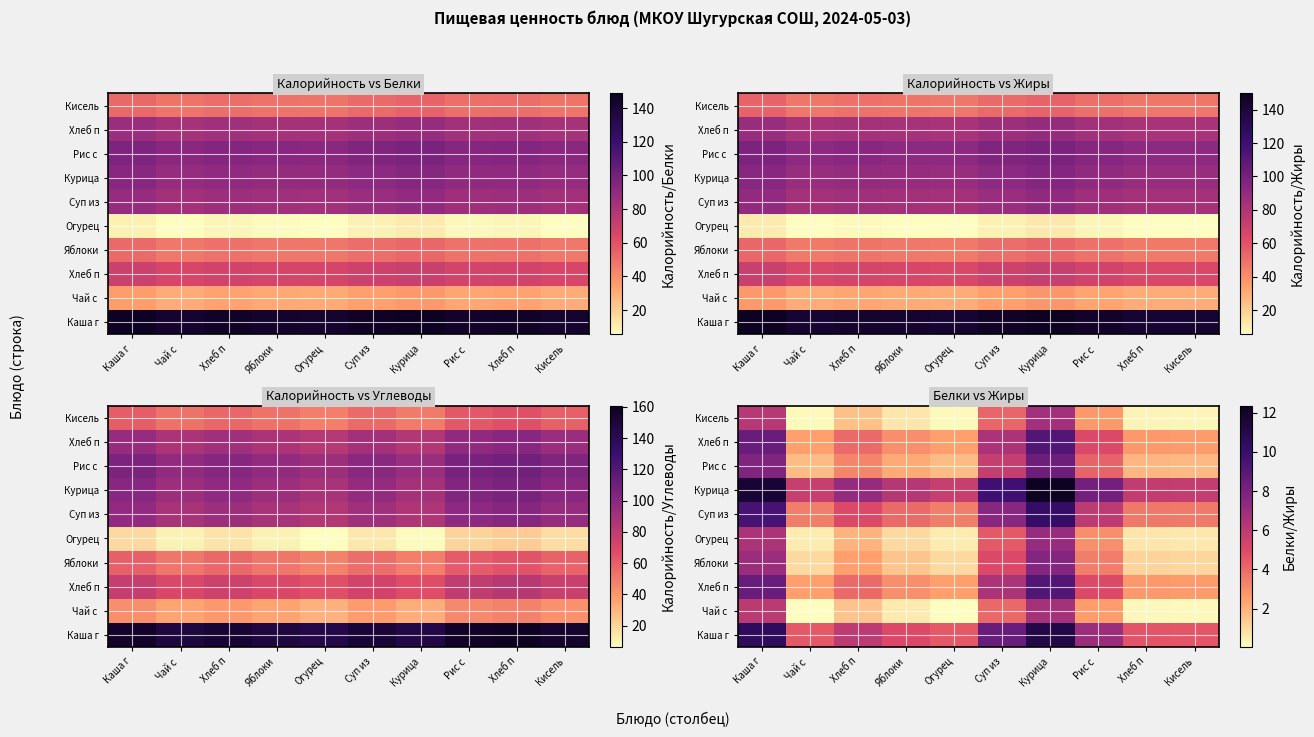

At how many categories does at least one series exceed 6?

6